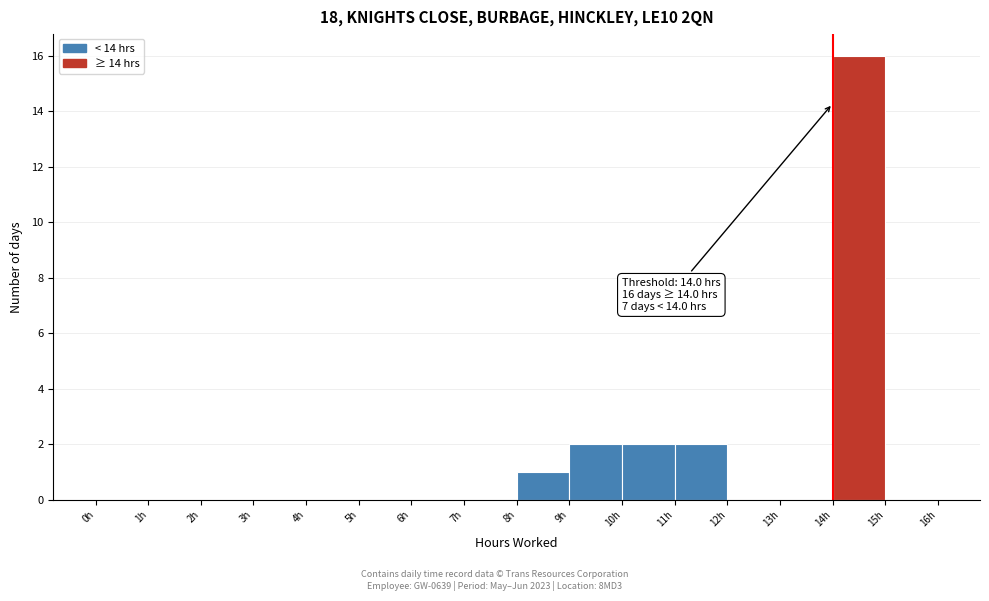

Which range on the x-axis has the tallest bar?

14 to 15